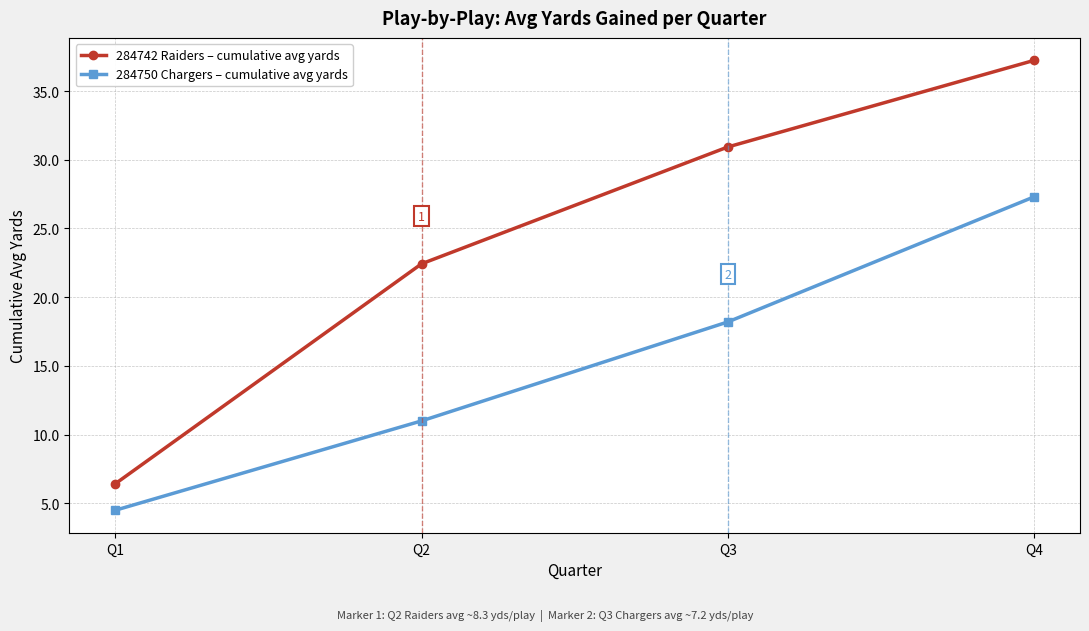

True or false: 284750 Chargers – cumulative avg yards and 284742 Raiders – cumulative avg yards intersect in this chart.

False